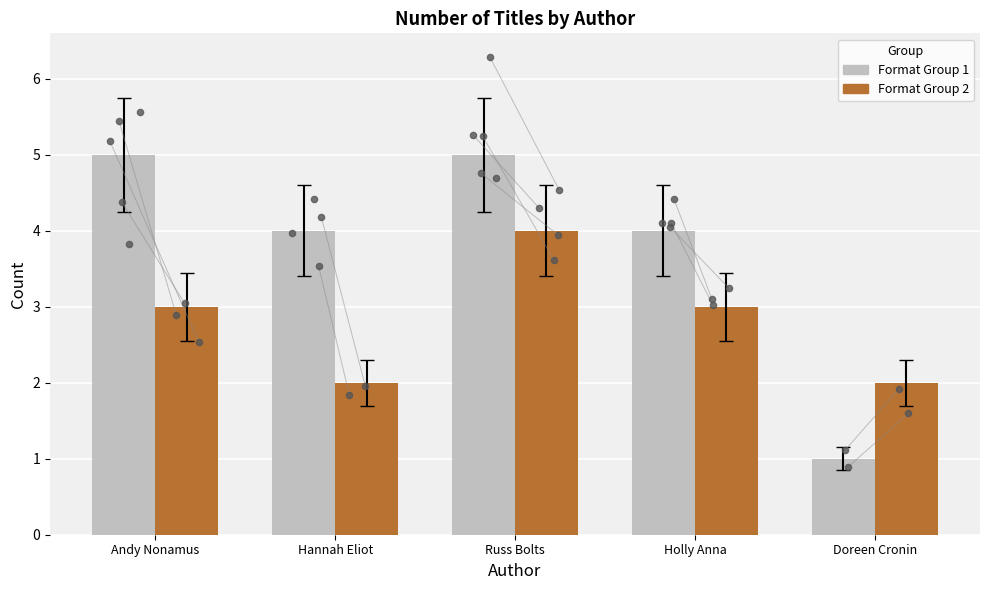

At how many categories does at least one series exceed 4?

2